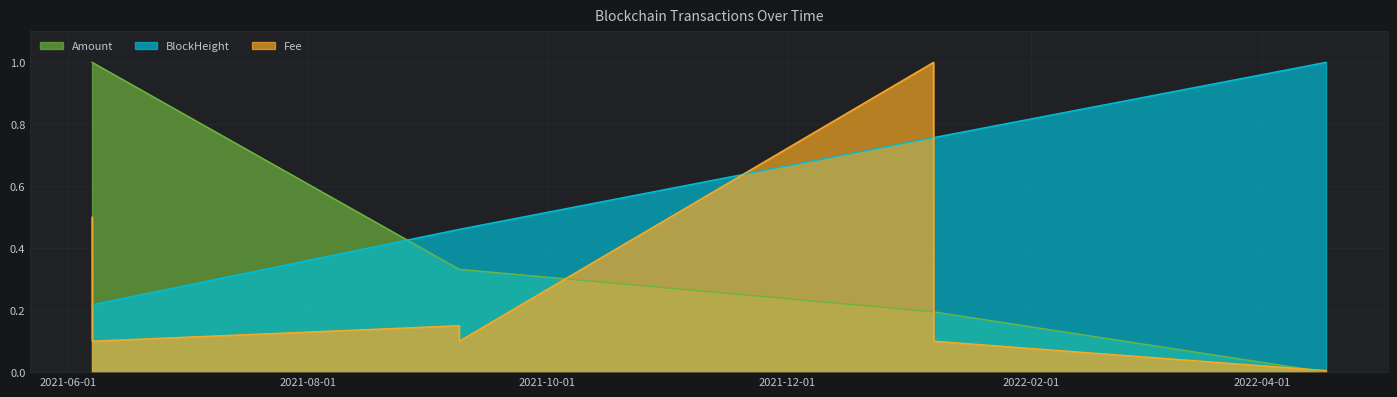

Reading left to right, extract all data points from this chart.

Amount: 2021-06-07 01:03:00=1.0	2021-06-07 01:42:00=1.0	2021-09-08 11:57:00=0.3	2021-09-08 12:42:00=0.3	2022-01-07 06:30:00=0.2	2022-01-07 06:30:00=0.2	2022-01-07 07:03:00=0.2	2022-01-07 07:06:00=0.2	2022-04-17 04:54:00=0.0
BlockHeight: 2021-06-07 01:03:00=0.2	2021-06-07 01:42:00=0.2	2021-09-08 11:57:00=0.5	2021-09-08 12:42:00=0.5	2022-01-07 06:30:00=0.8	2022-01-07 06:30:00=0.8	2022-01-07 07:03:00=0.8	2022-01-07 07:06:00=0.8	2022-04-17 04:54:00=1.0
Fee: 2021-06-07 01:03:00=0.5	2021-06-07 01:42:00=0.1	2021-09-08 11:57:00=0.1	2021-09-08 12:42:00=0.1	2022-01-07 06:30:00=1.0	2022-01-07 06:30:00=1.0	2022-01-07 07:03:00=0.1	2022-01-07 07:06:00=0.1	2022-04-17 04:54:00=0.0